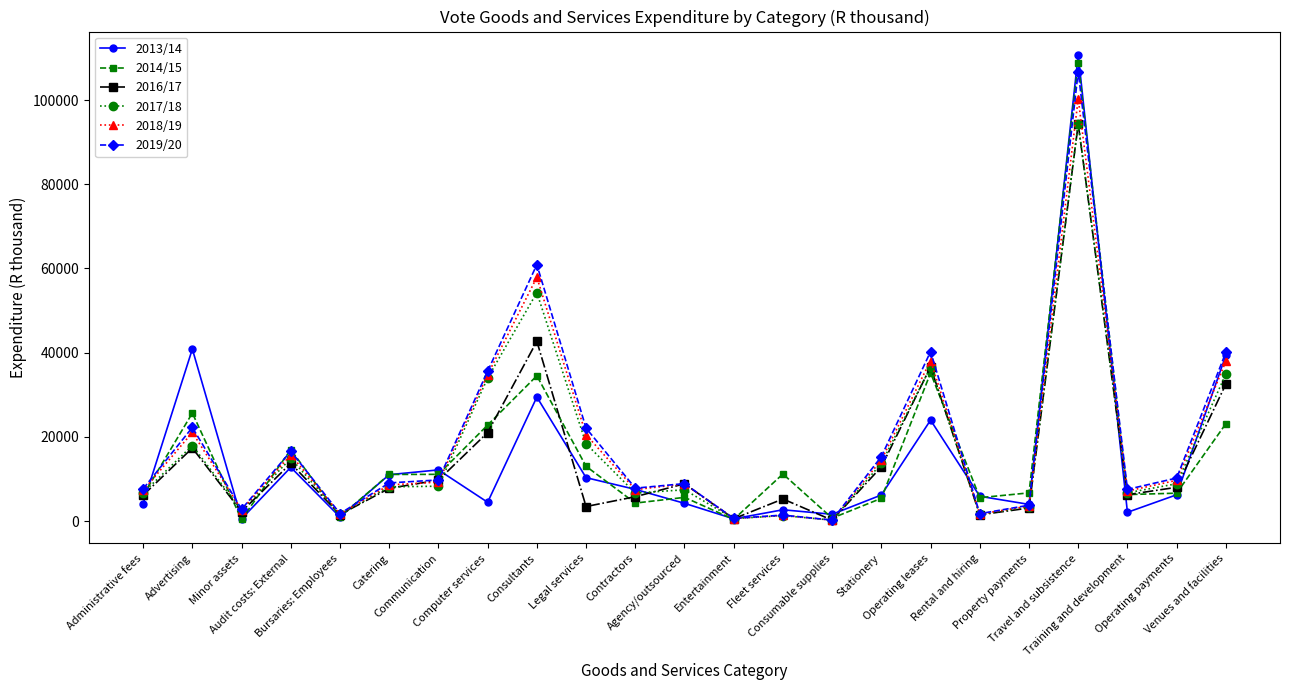

True or false: 2016/17 has more than 2 points higher than both neighbors.

True